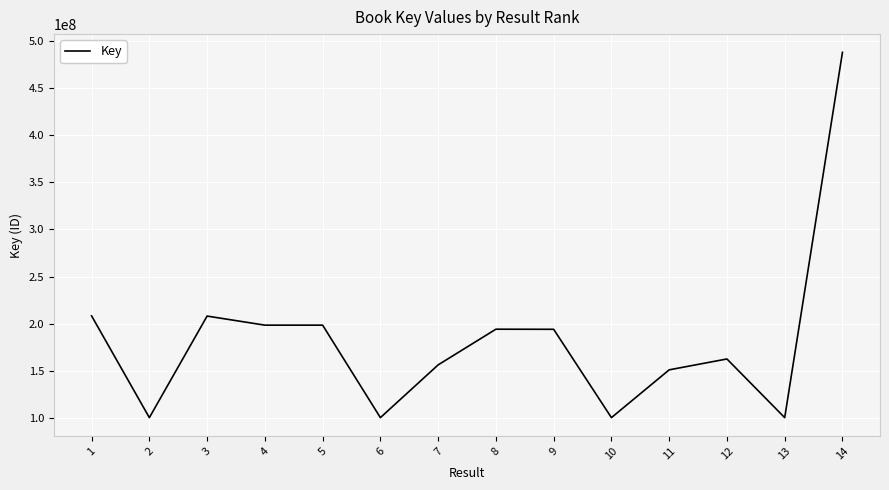

Is it true that the value at 3 is 208051839?

True